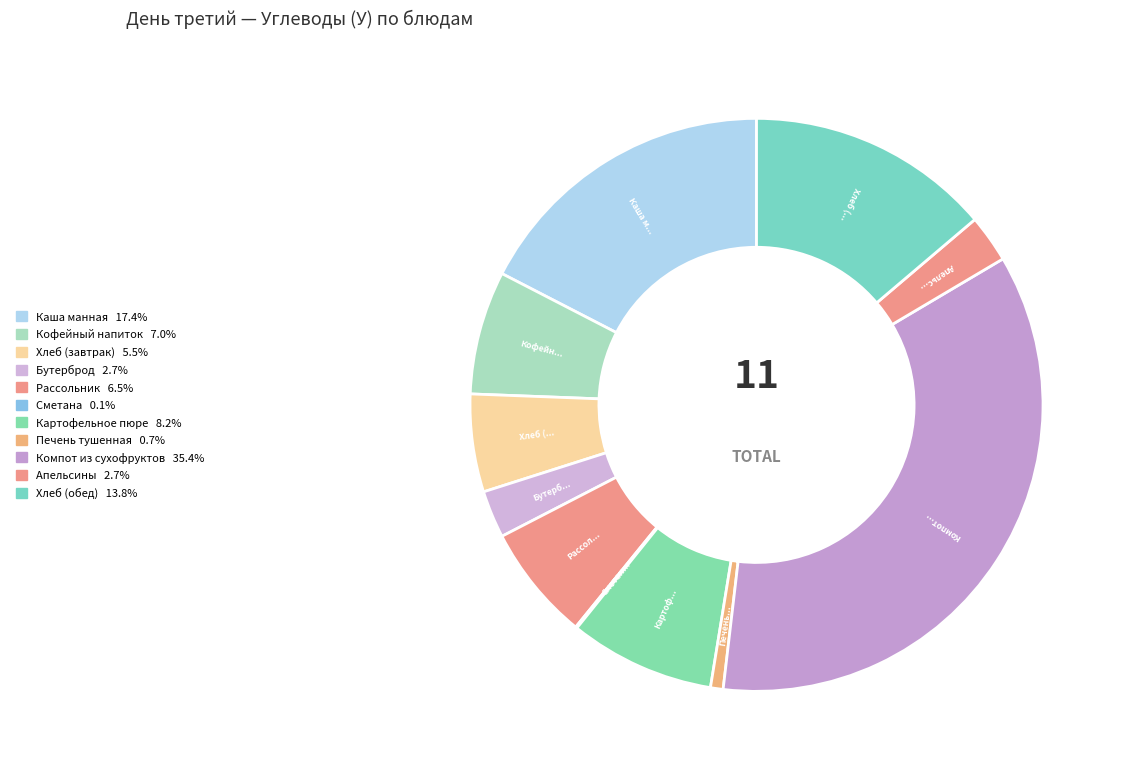

What is the smallest slice in the pie chart?

Сметана